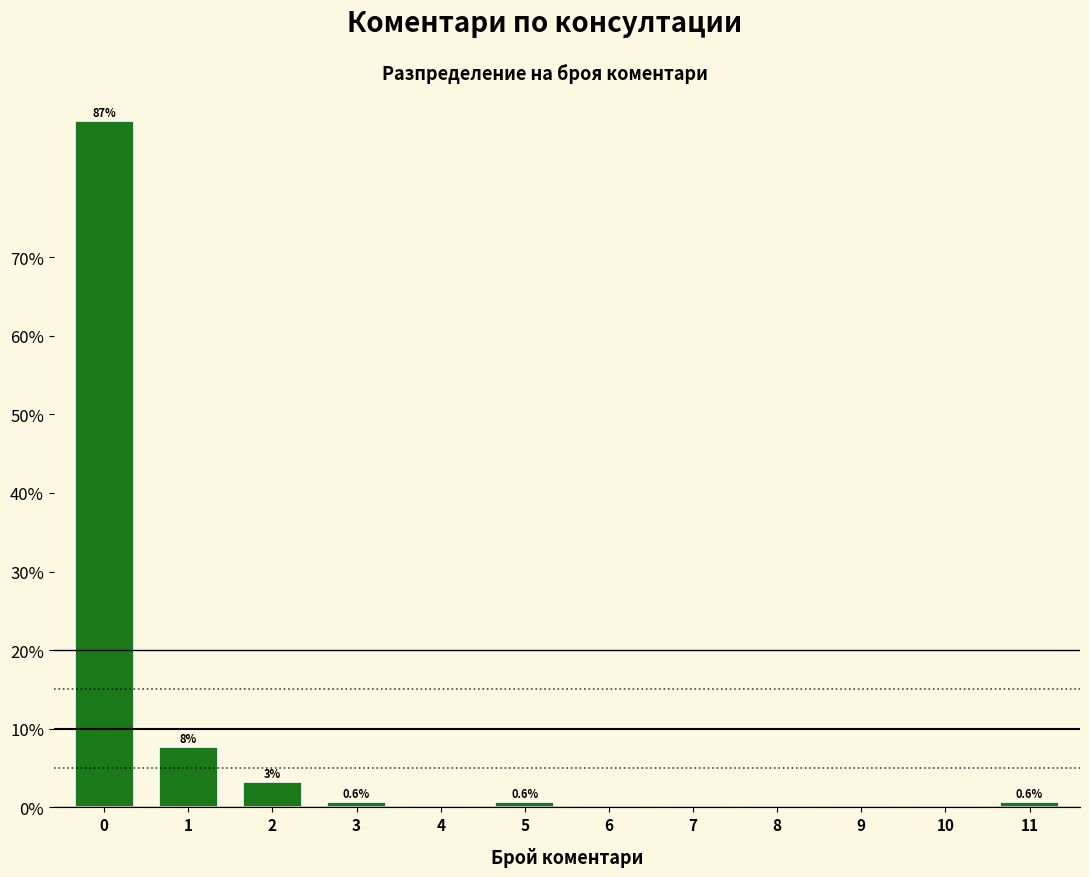

The value at 11 is 0.6. True or false?

True